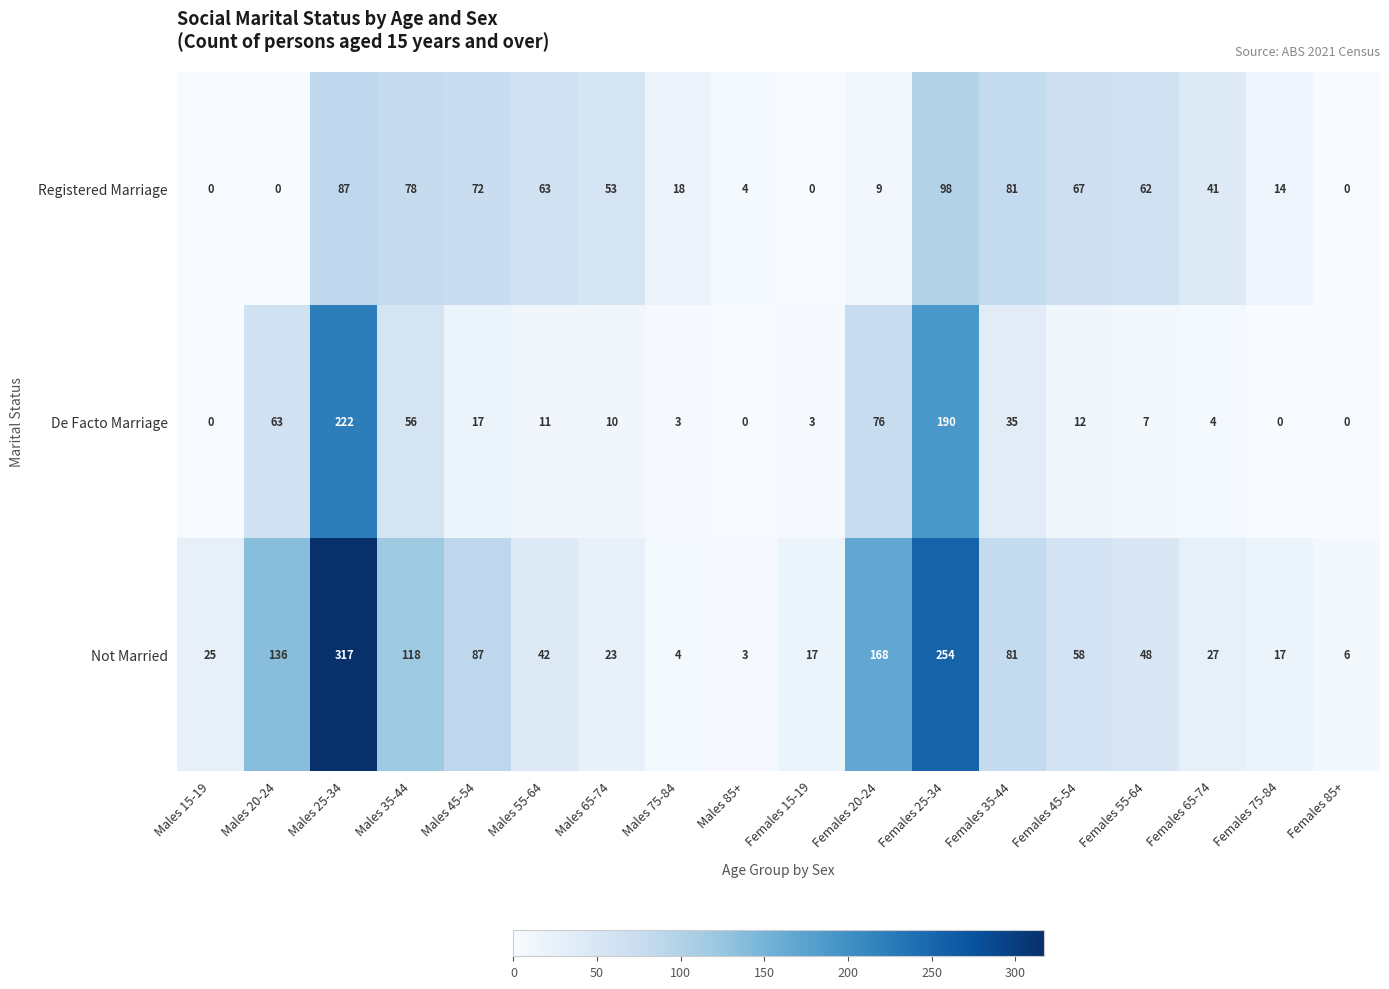

Is it true that Not Married equals 2 at Males 75-84?

False